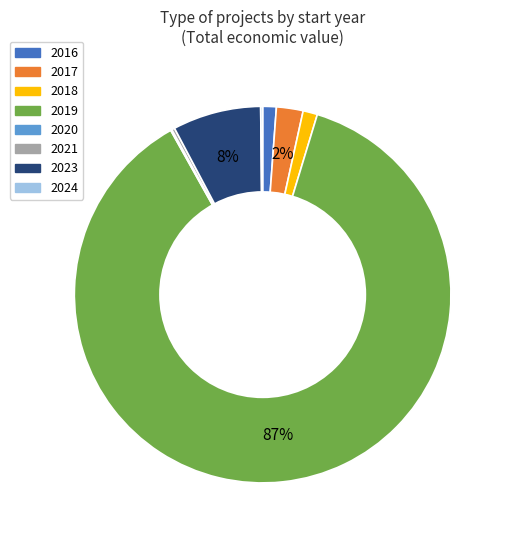

Does any single category account for the majority?

Yes